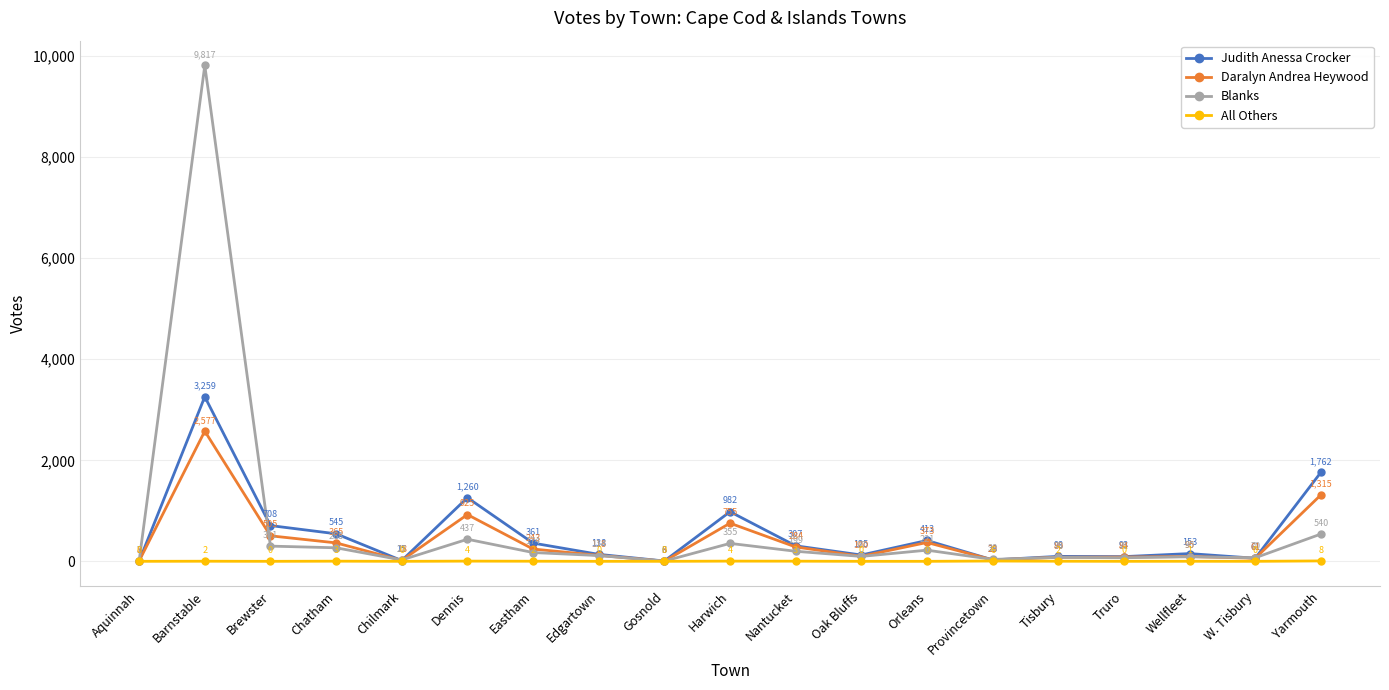

Which series has the largest range (max minus min)?

Blanks